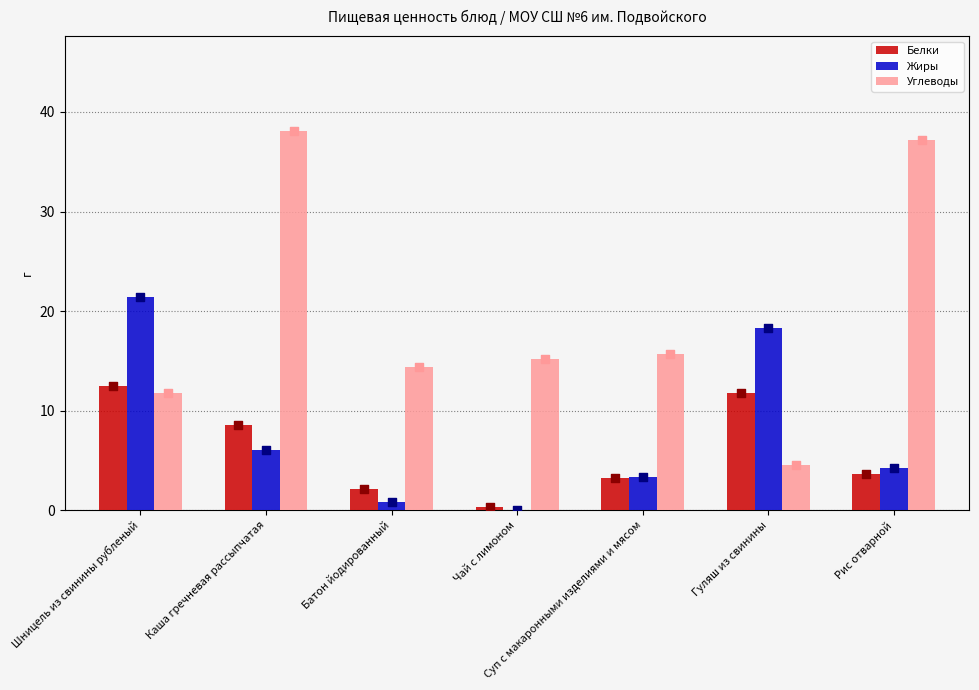

What is the total value across all series at Батон йодированный?

17.3